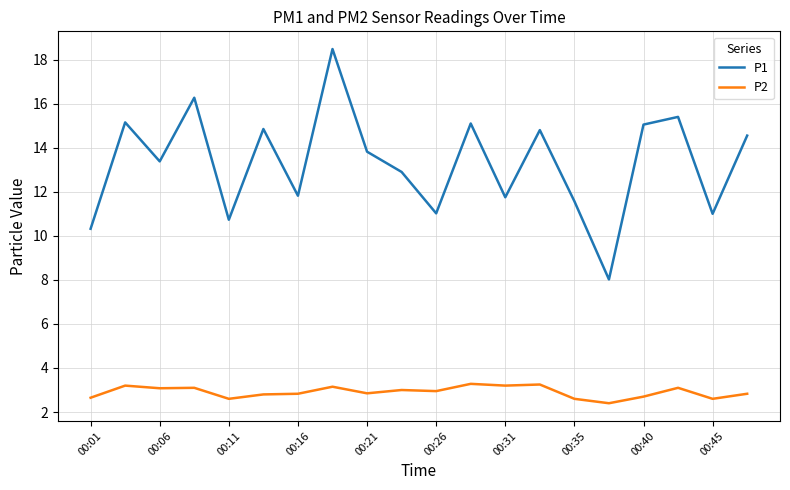

What is the maximum value shown in the chart?

18.5